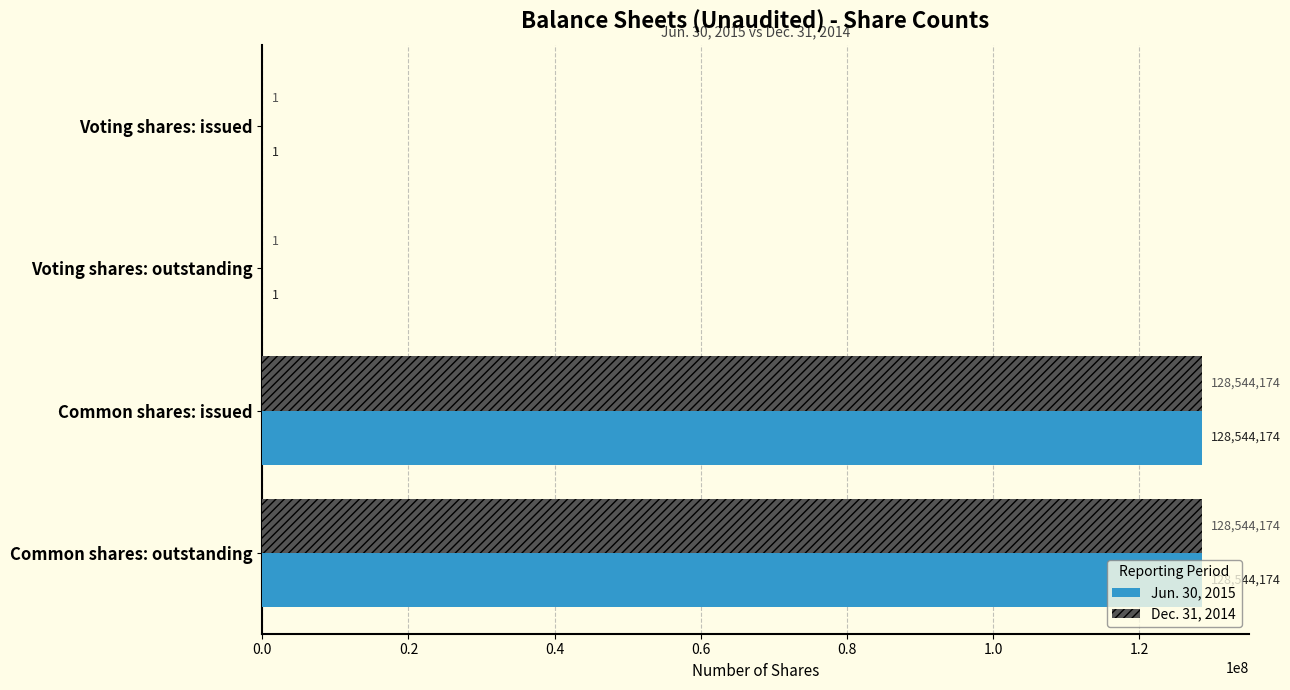

The Dec. 31, 2014 series shows 174781979 at Common shares: issued. True or false?

False